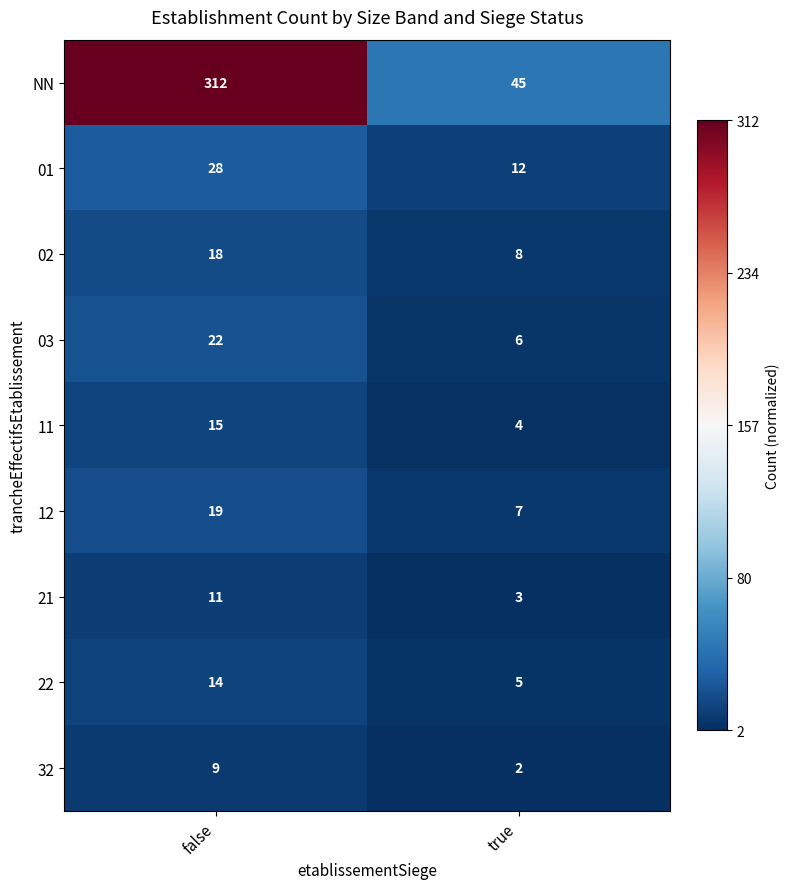

Which series has the largest range (max minus min)?

NN